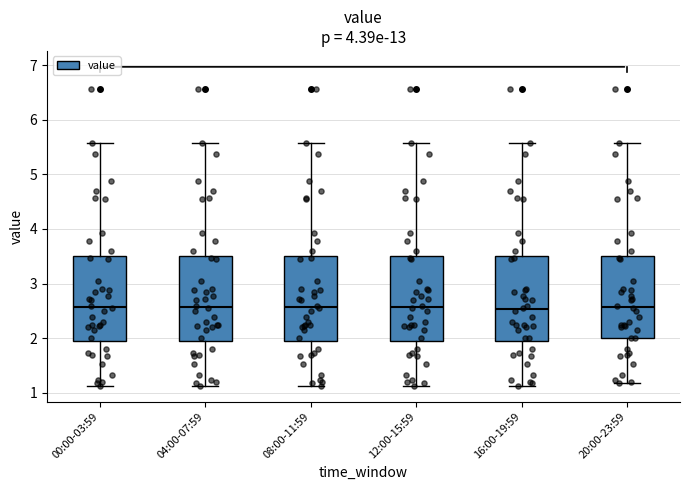

Reading left to right, transcribe this box plot: for each box, give where its median line is, the range the box spans, and where its two whiskers end, as read against the y-axis. The values are not printed on the chart, so give them approximately, as read against the axis.

00:00-03:59: median 2.6, box 2.0 to 3.5, whiskers 1.1 to 5.6
04:00-07:59: median 2.6, box 2.0 to 3.5, whiskers 1.1 to 5.6
08:00-11:59: median 2.6, box 2.0 to 3.5, whiskers 1.1 to 5.6
12:00-15:59: median 2.6, box 2.0 to 3.5, whiskers 1.1 to 5.6
16:00-19:59: median 2.5, box 2.0 to 3.5, whiskers 1.1 to 5.6
20:00-23:59: median 2.6, box 2.0 to 3.5, whiskers 1.2 to 5.6